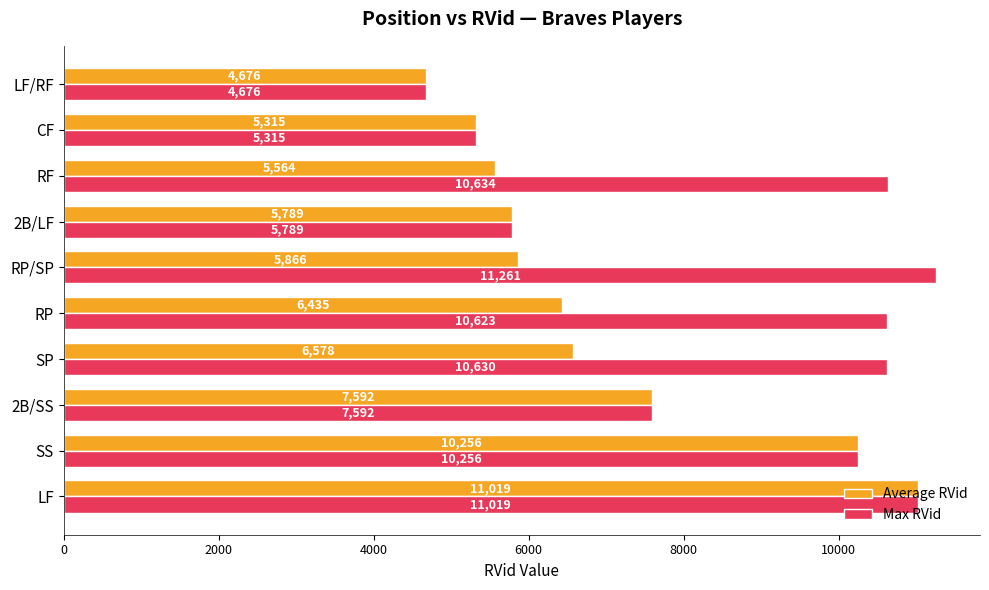

Which series has the largest range (max minus min)?

Max RVid